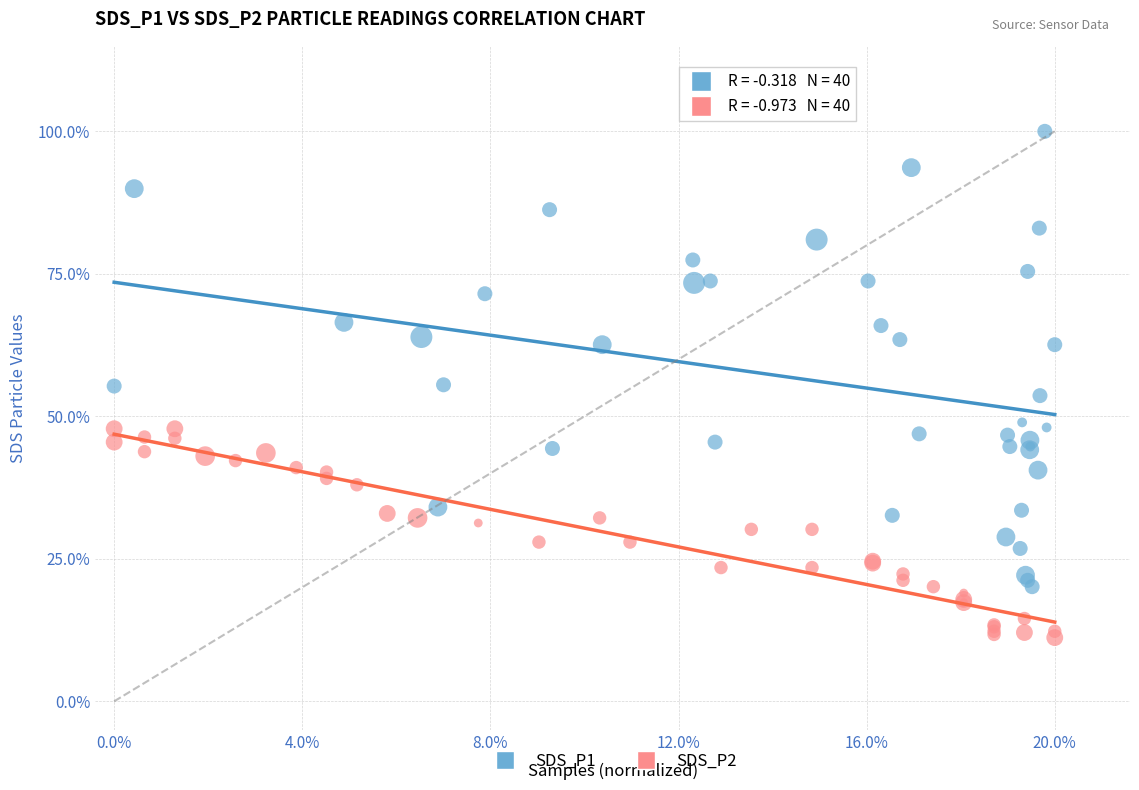

What are all the series names shown in the legend?

SDS_P1, SDS_P2